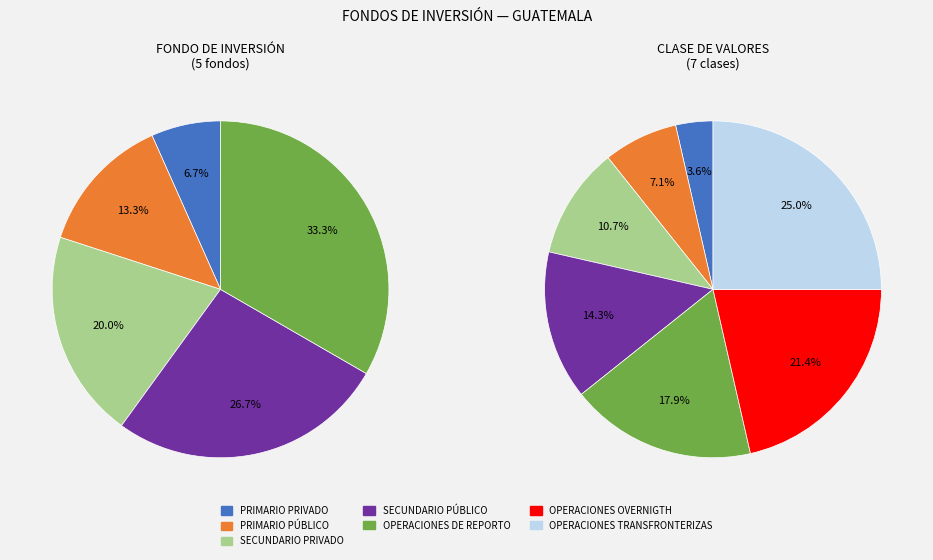

What is the smallest slice in the pie chart?

PRIMARIO PRIVADO